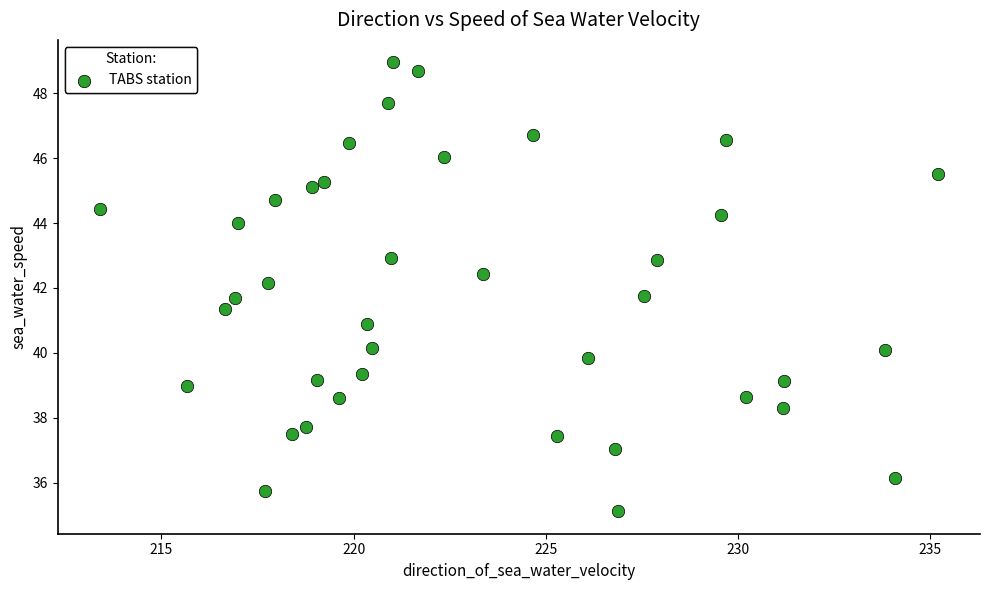

What is the range of Y values (max minus min)?

13.8